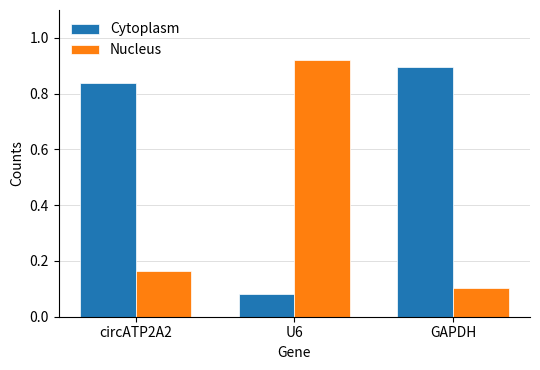

What is the label of the 2nd bar from the left?

U6